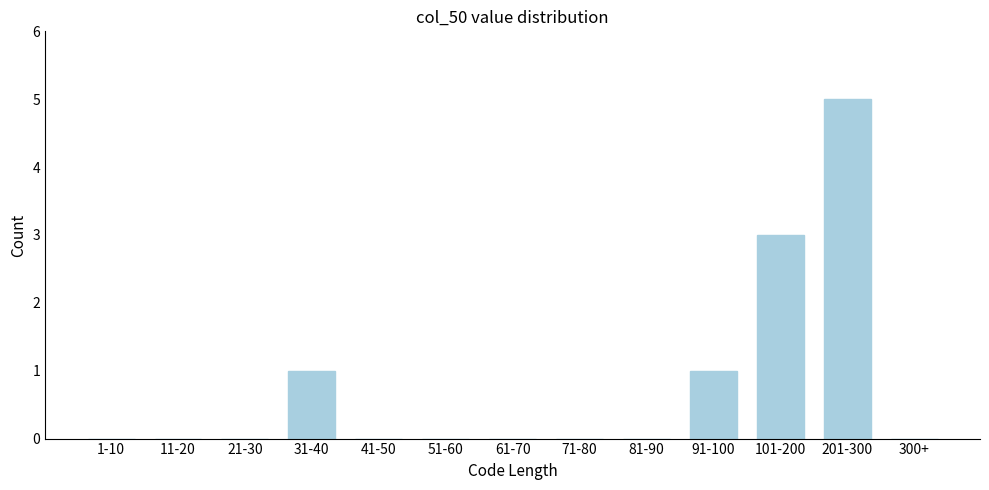

Reading right to left, list all the values displayed in this chart.

300+=0	201-300=5	101-200=3	91-100=1	81-90=0	71-80=0	61-70=0	51-60=0	41-50=0	31-40=1	21-30=0	11-20=0	1-10=0